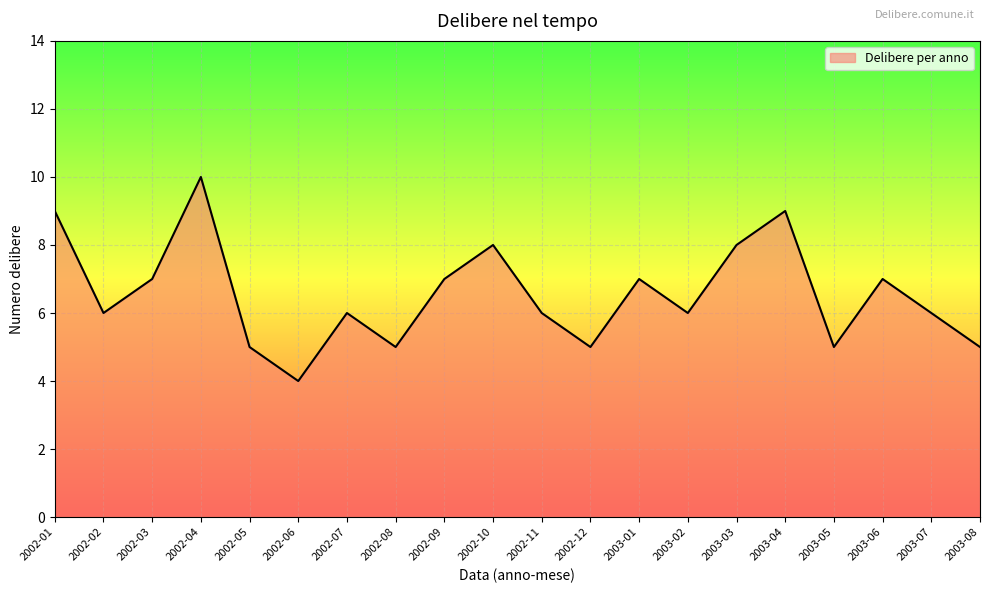

What position from the right is 2002-03?

18